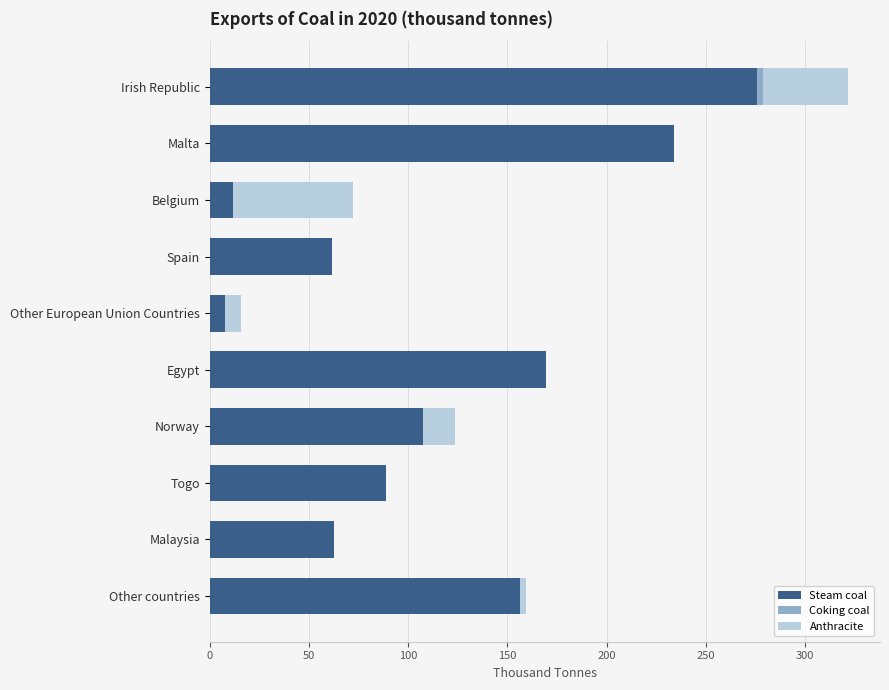

Which category has the highest value in the Steam coal series?

Irish Republic